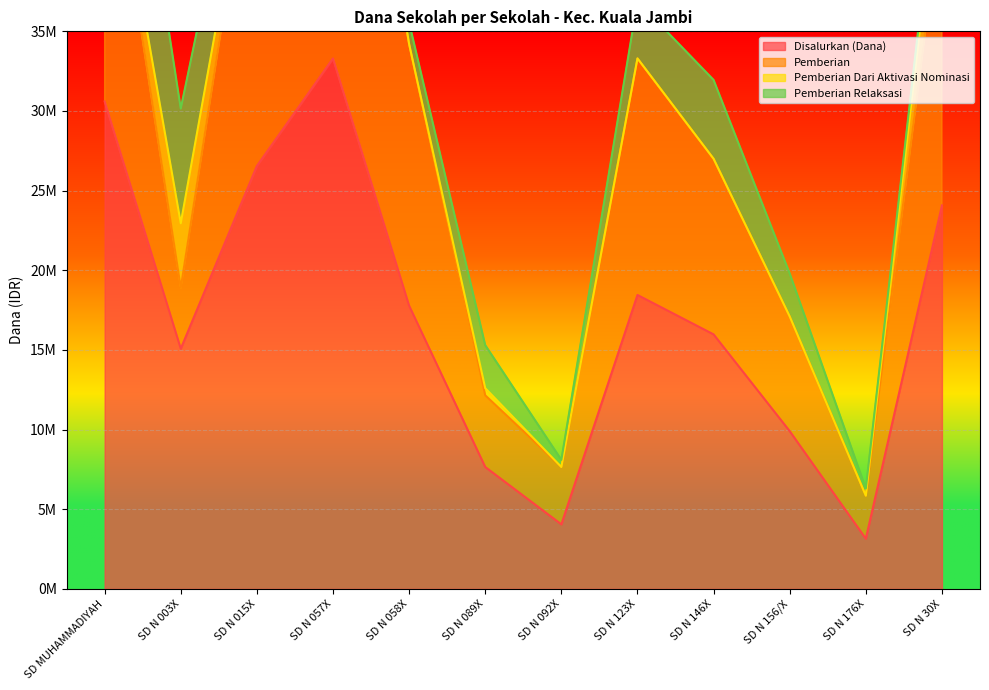

True or false: Pemberian and Disalurkan (Dana) cross at least once.

False